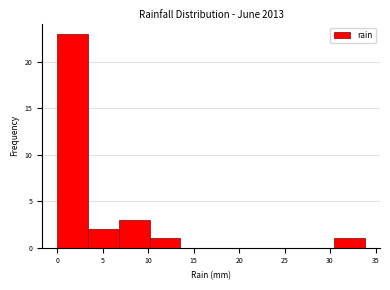

Reading left to right, transcribe this chart: for each bar, give the range it covers on the x-axis and its height. Neither the bar edges nor the heights are printed on the chart, so give them approximately, as read against the axes.

0.0 to 3.5: 23
3.5 to 7.0: 2
7.0 to 10.0: 3
10.0 to 13.5: 1
13.5 to 17.0: 0
17.0 to 20.5: 0
20.5 to 23.5: 0
23.5 to 27.0: 0
27.0 to 30.5: 0
30.5 to 34.0: 1